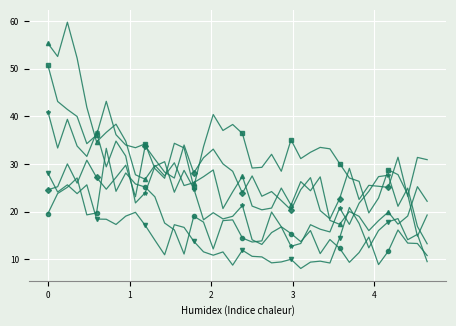

What is the maximum value shown in the chart?

59.7